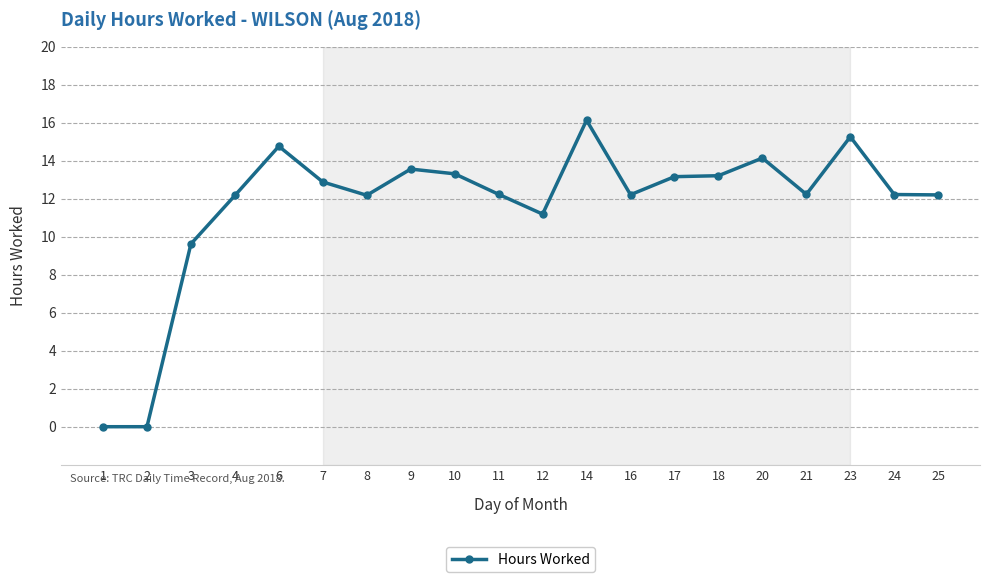

At which category does the data reach its first local peak?

6